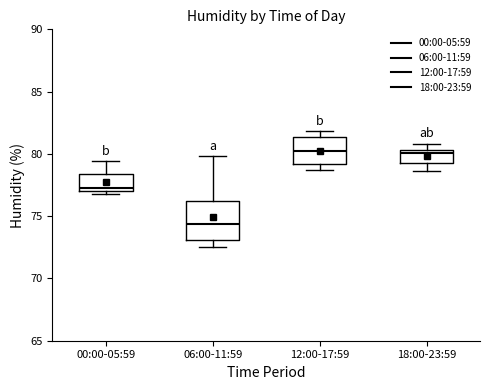

Reading left to right, transcribe this box plot: for each box, give where its median line is, the range the box spans, and where its two whiskers end, as read against the y-axis. The values are not printed on the chart, so give them approximately, as read against the axis.

00:00-05:59: median 77.5, box 77.0 to 78.5, whiskers 77.0 (just below the box's lower edge) to 79.5
06:00-11:59: median 74.5, box 73.0 to 76.0, whiskers 72.5 to 80.0
12:00-17:59: median 80.5, box 79.0 to 81.5, whiskers 78.5 to 82.0
18:00-23:59: median 80.0, box 79.5 to 80.5, whiskers 78.5 to 81.0